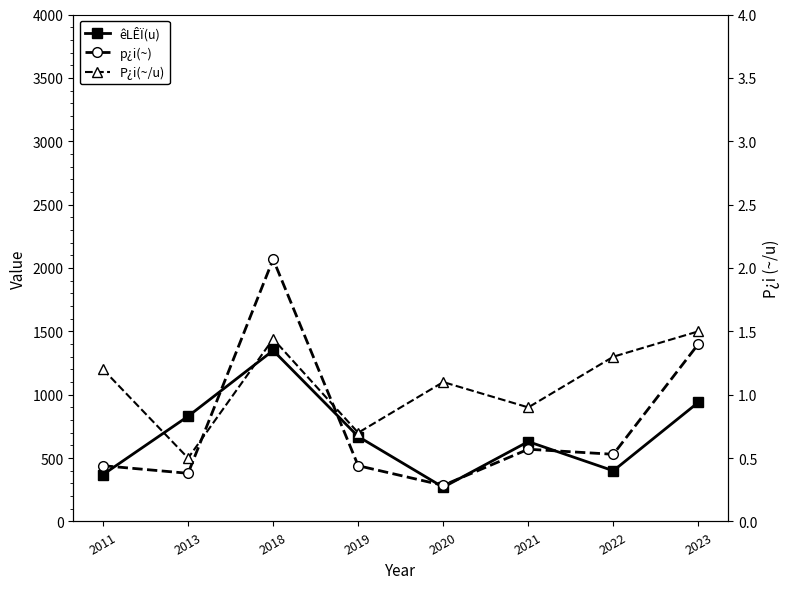

True or false: p¿i(~) and P¿i(~/u) intersect in this chart.

False